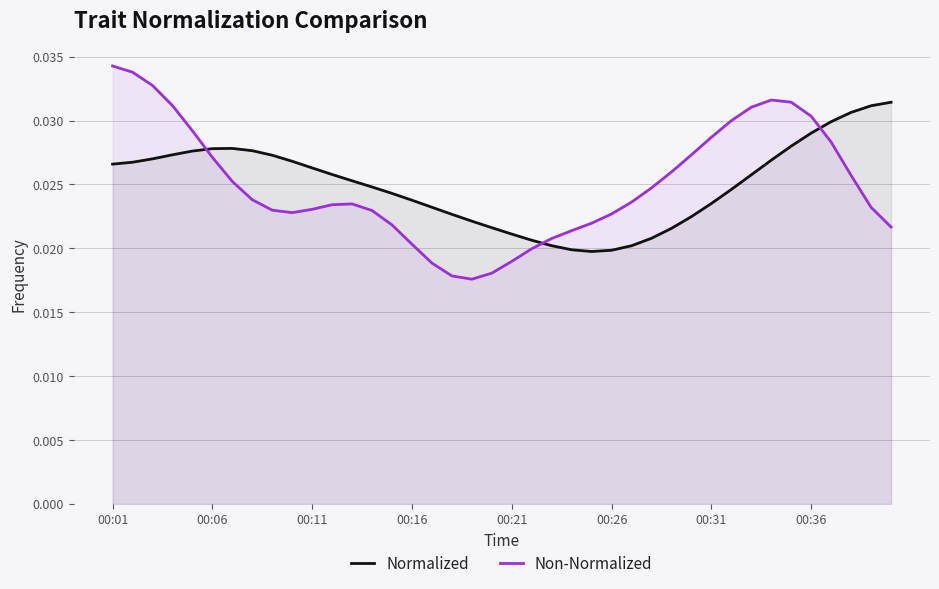

Which series has the largest total across all categories?

Non-Normalized